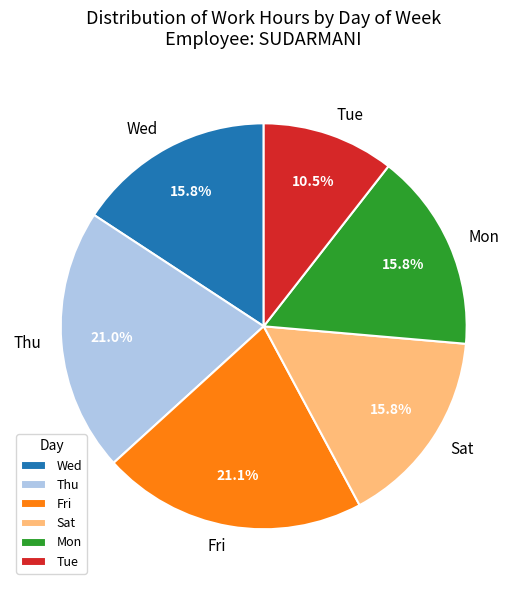

How much of the chart is everything except Tue?

89.5%